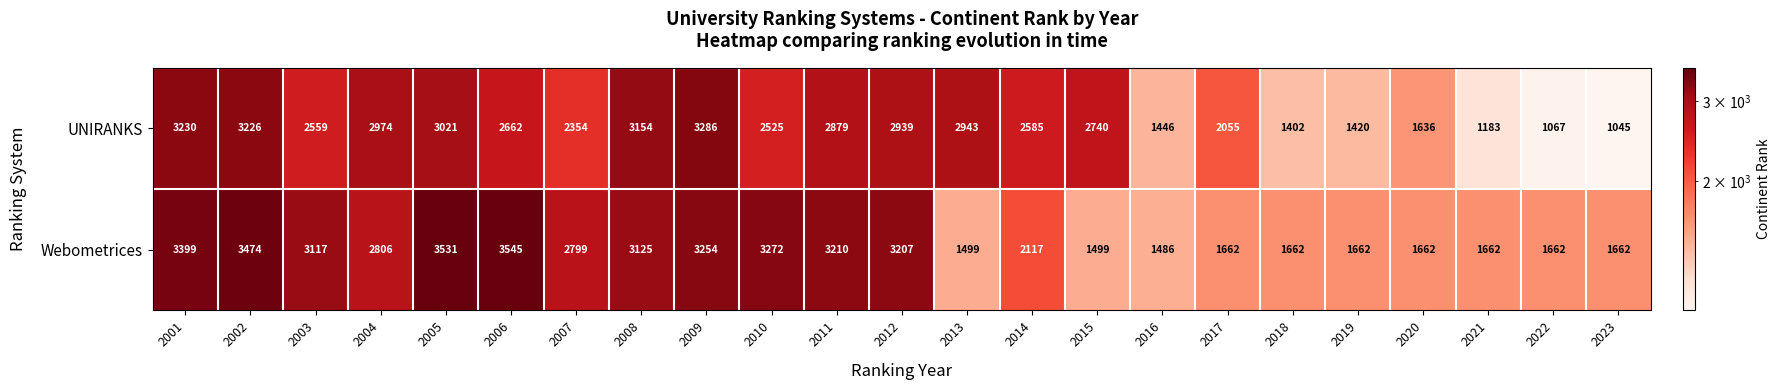

Which series changed the most between 2005 and 2009?

Webometrices